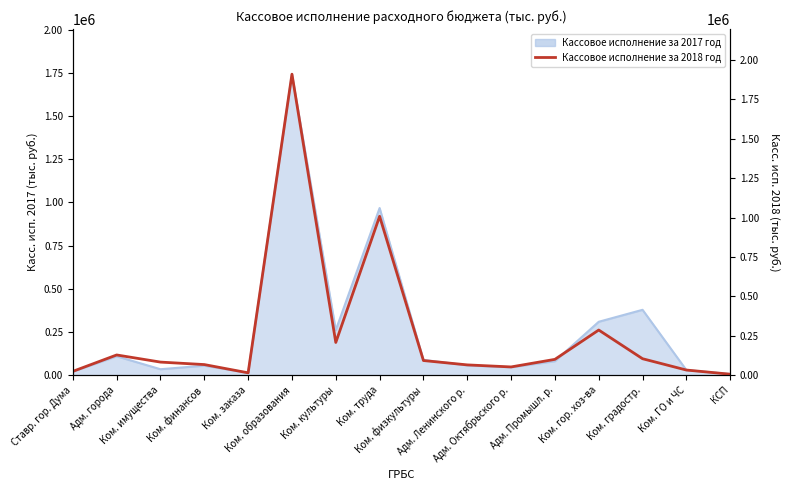

The chart shows a value of 78157 at Адм. города. True or false?

False